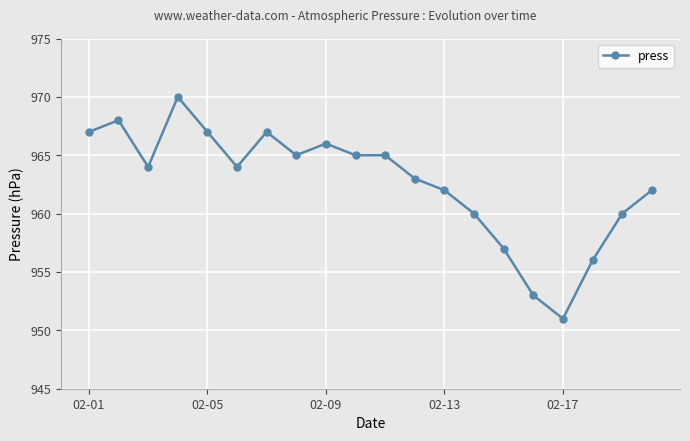

Reading left to right, what are all the values shown in this chart?

967	968	964	970	967	964	967	965	966	965	965	963	962	960	957	953	951	956	960	962